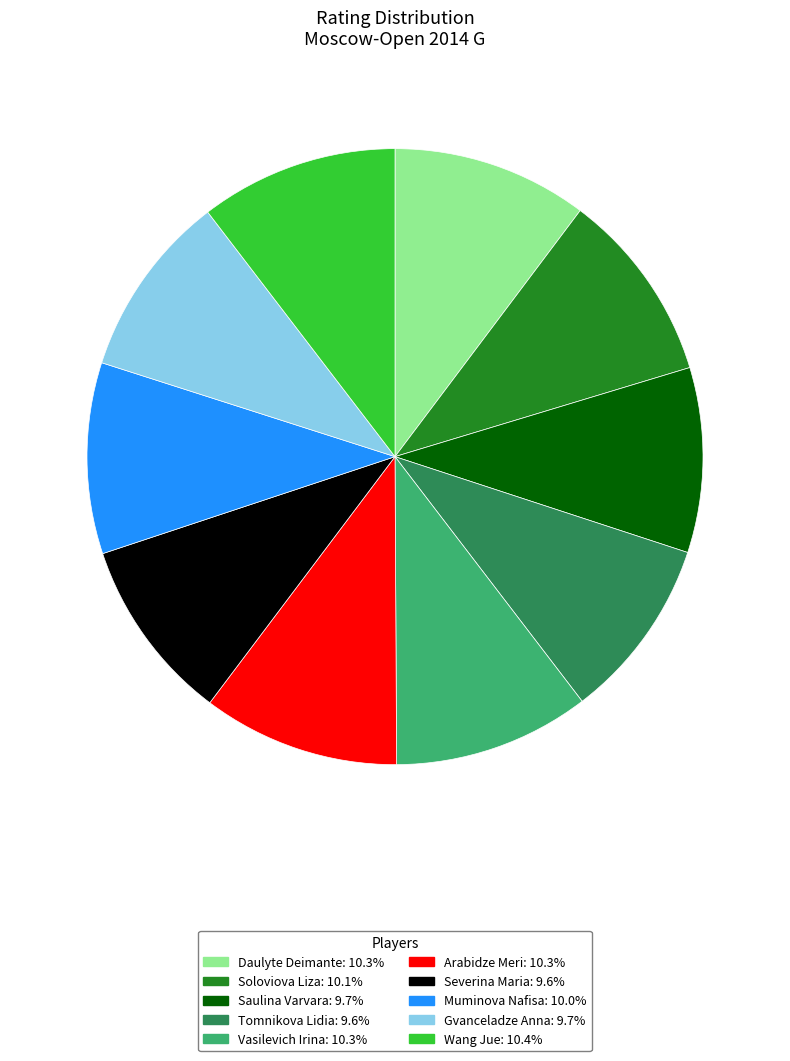

Combined, do Gvanceladze Anna and Arabidze Meri account for over 50%?

No